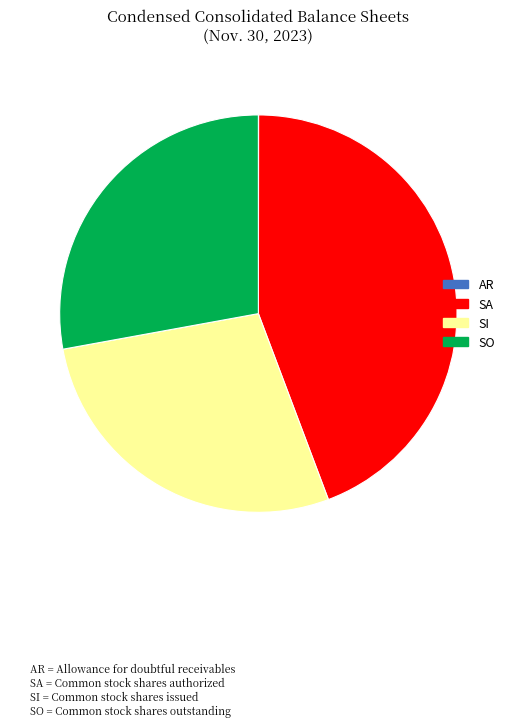

Does any single category account for the majority?

No